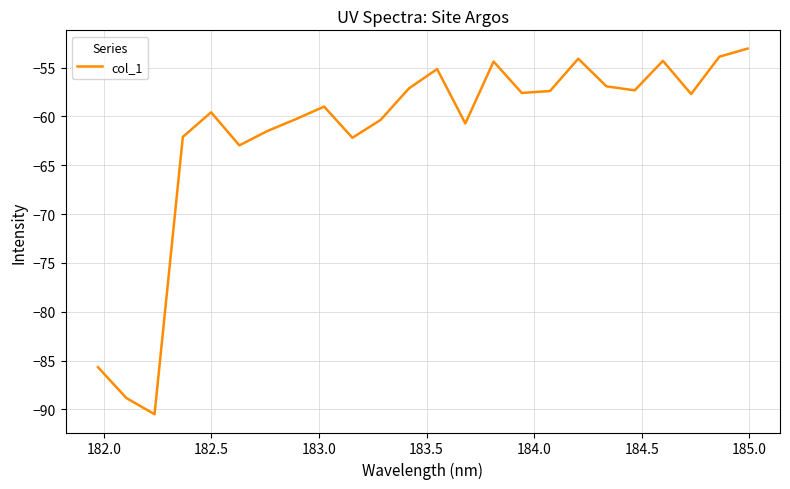

What is the difference between the maximum and second lowest values?

35.8